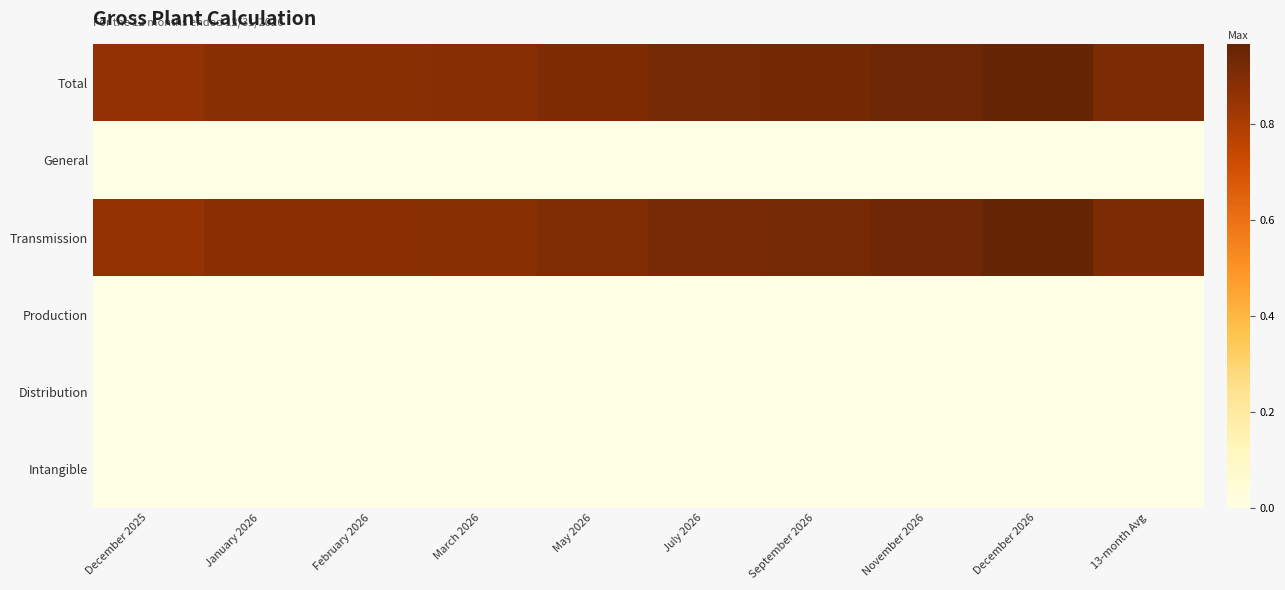

At how many categories does at least one series exceed 0?

10